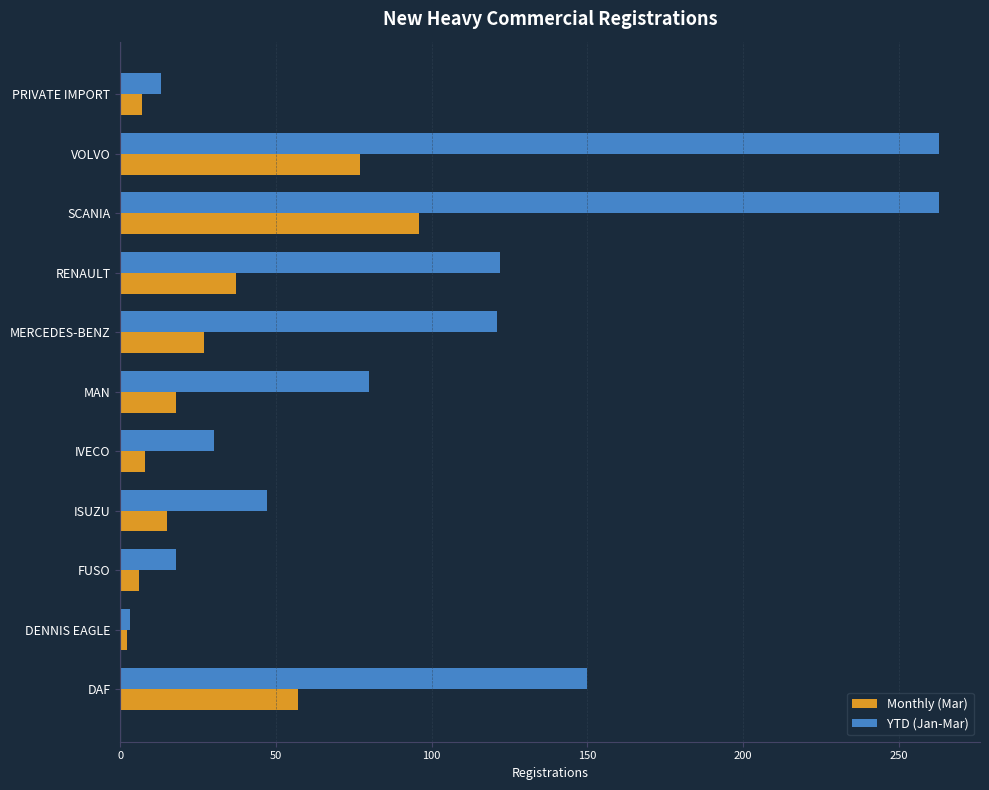

What is the difference between the maximum and second lowest values in the YTD (Jan-Mar) series?

250